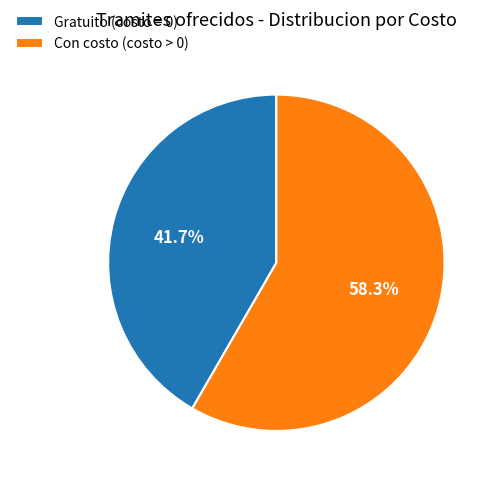

Is there a majority slice in this chart?

Yes